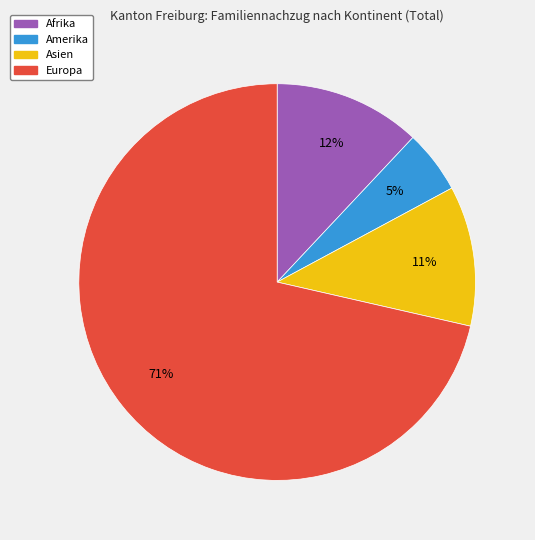

Does any single category account for the majority?

Yes